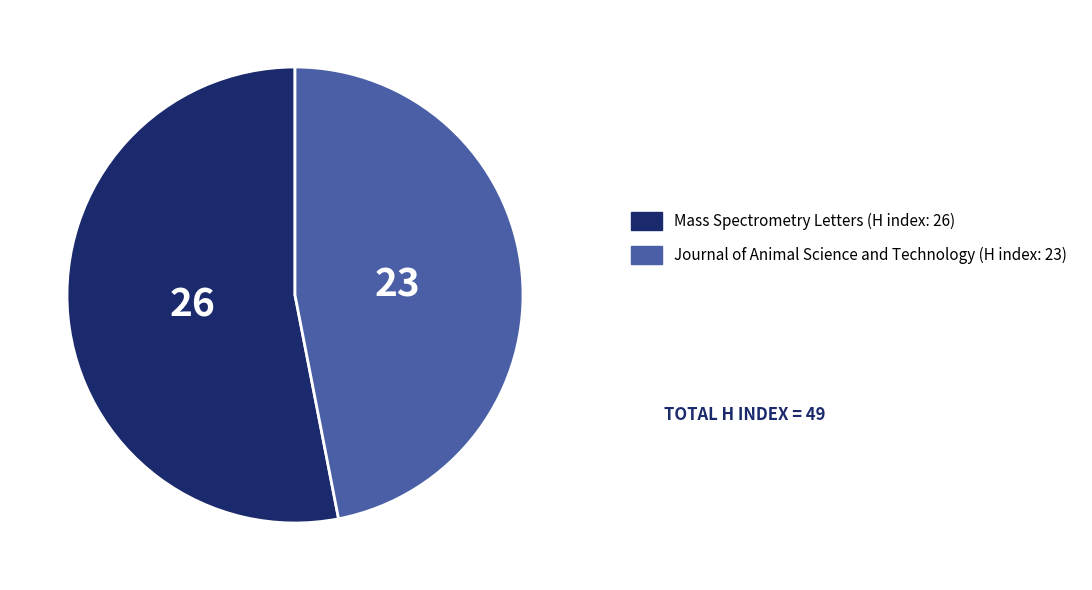

Combined, do Mass Spectrometry Letters (H index: 26) and Journal of Animal Science and Technology (H index: 23) account for over 50%?

Yes